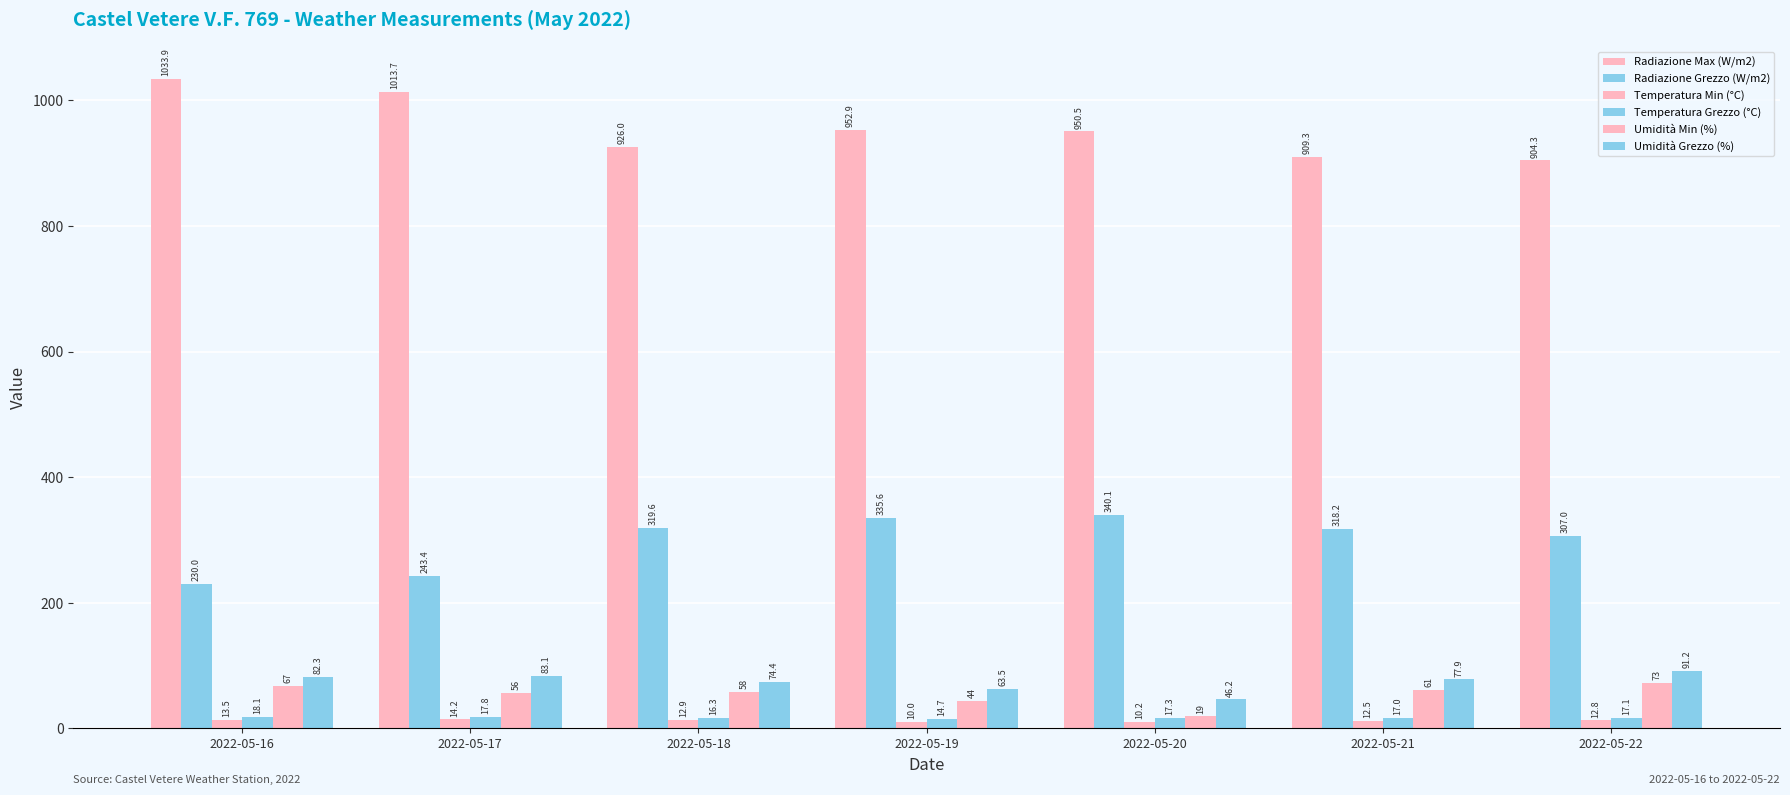

Are the bars horizontal?

No